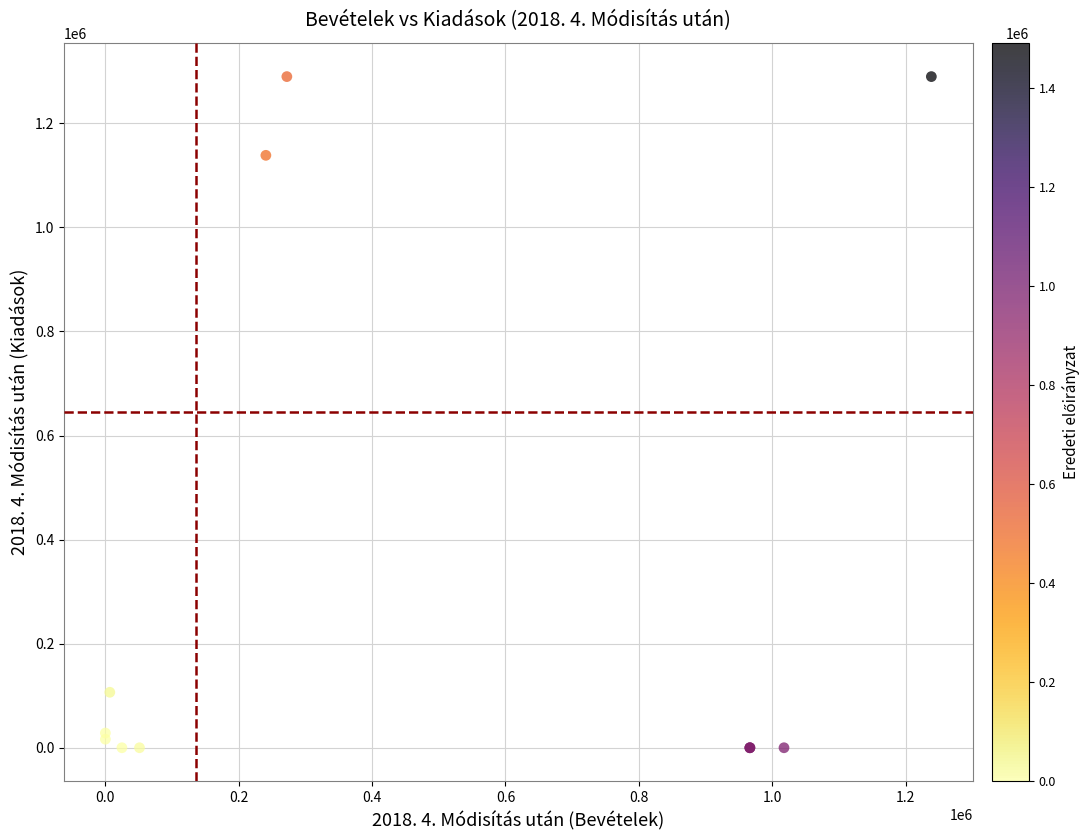

What Y value in the scatter plot is closest to 644892?

1138486